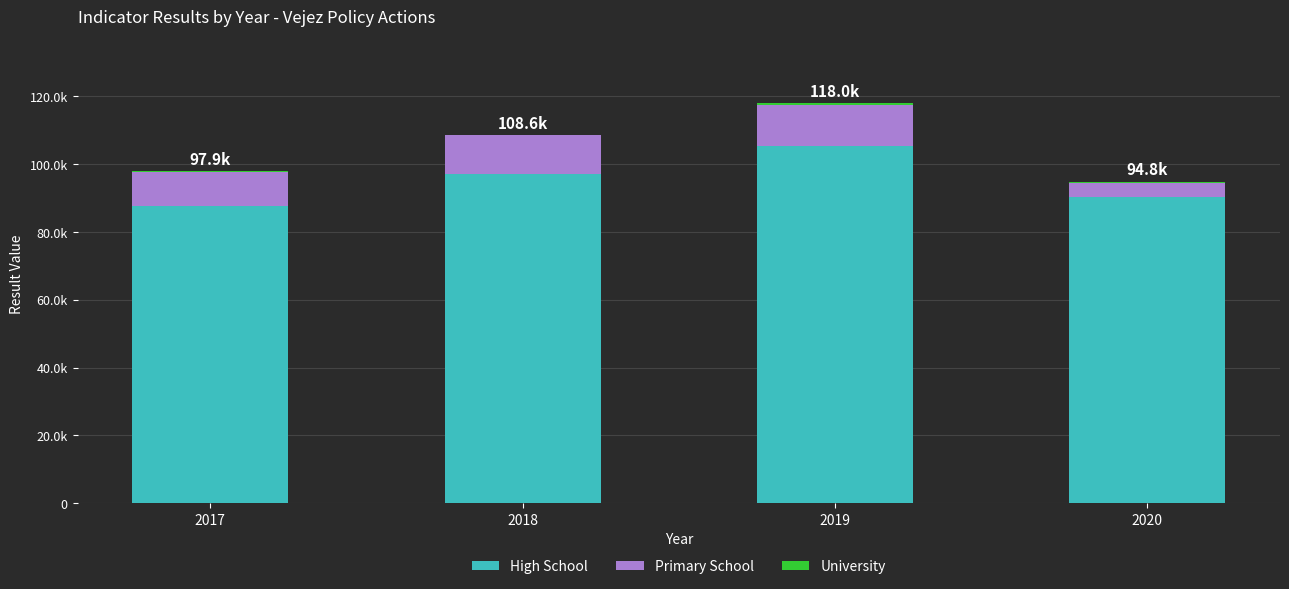

What is the difference between the maximum and second lowest values in the High School series?

15111